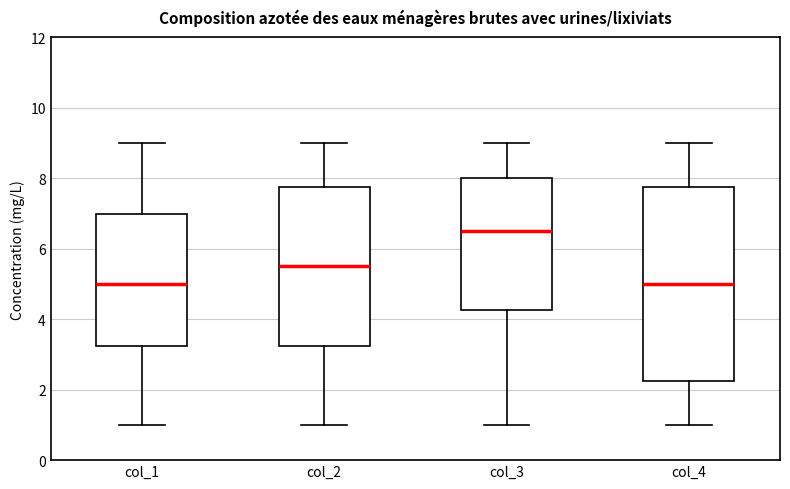

Comparing the boxes themselves (not the whiskers), which one is the tallest?

col_4